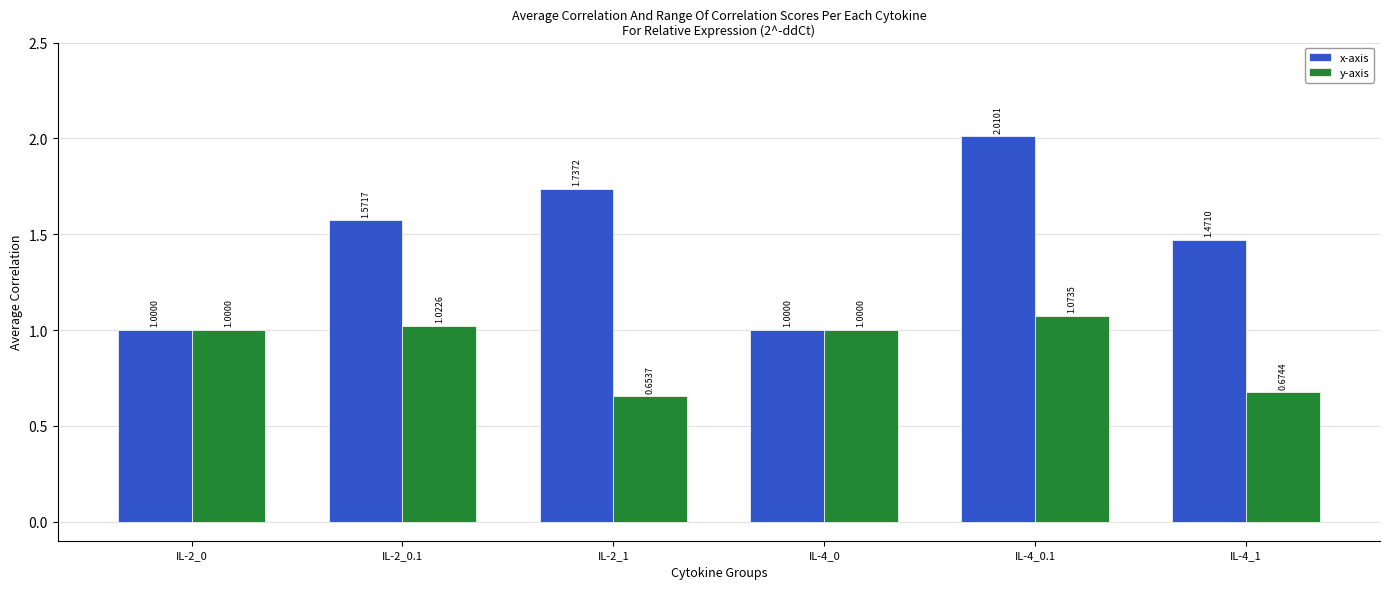

What is the difference between the maximum and minimum values in the y-axis series?

0.4